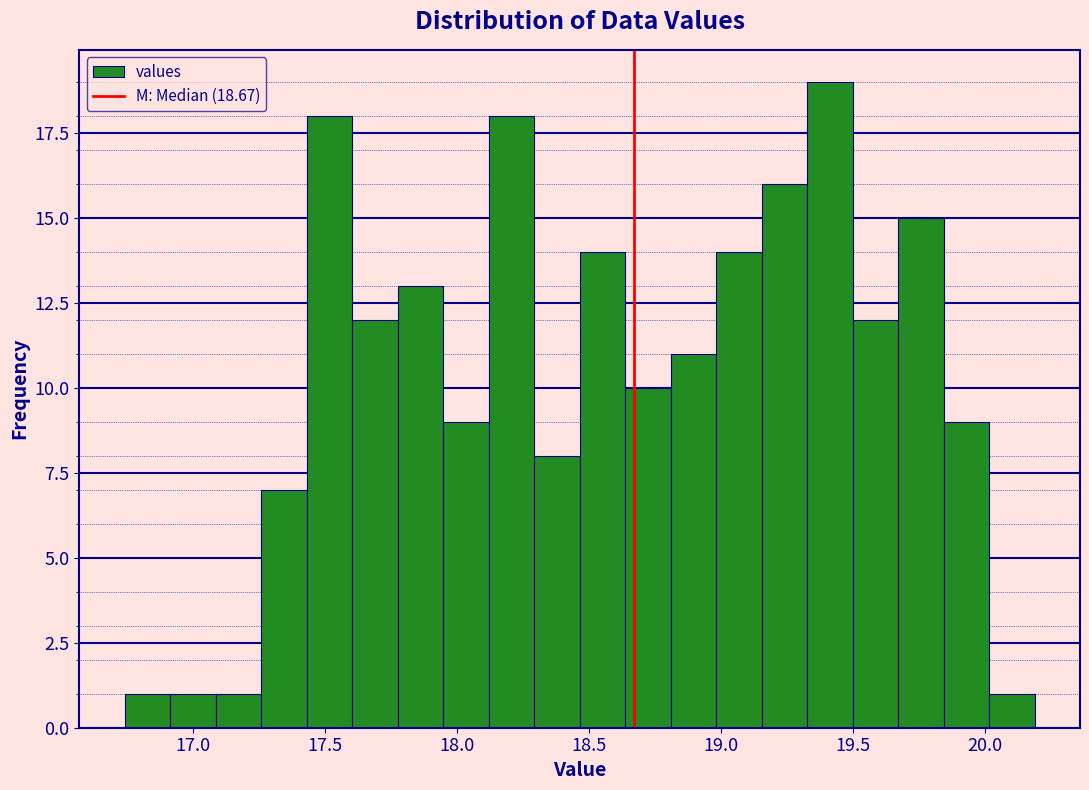

Read against the x-axis, roughly where is the centre of the tallest bar?

19.40